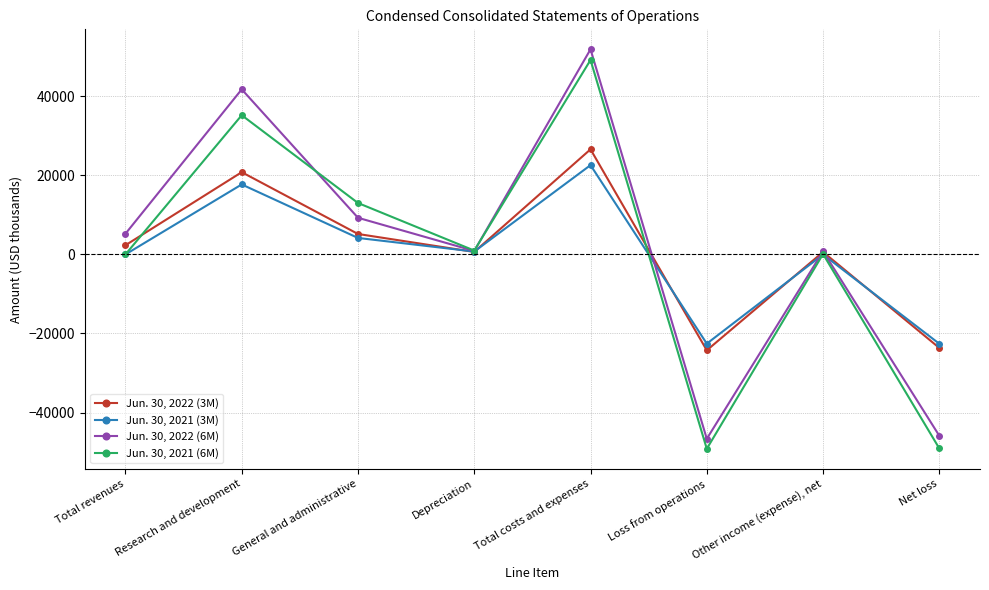

What is the difference between the maximum and second lowest values in the Jun. 30, 2021 (3M) series?

45144